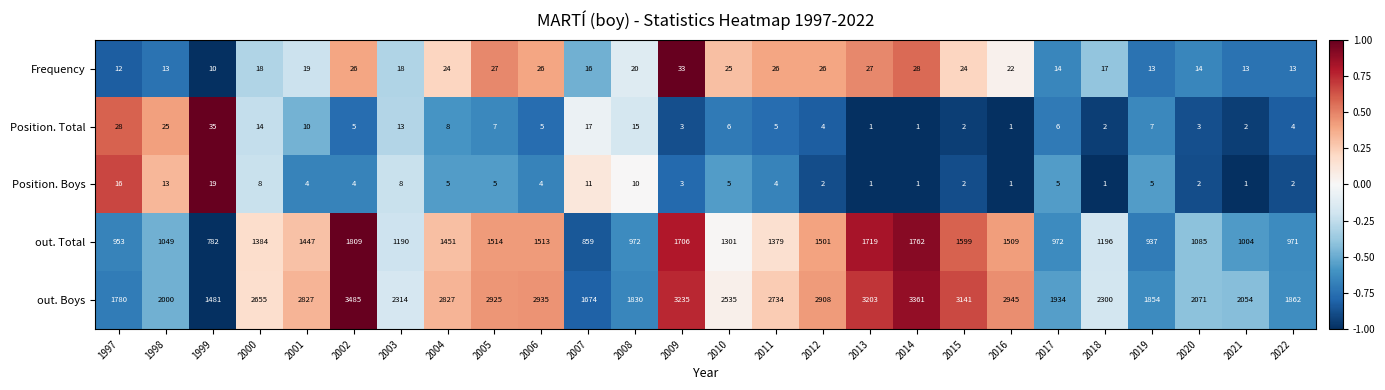

What is the difference between the maximum and minimum values in the Frequency series?

23